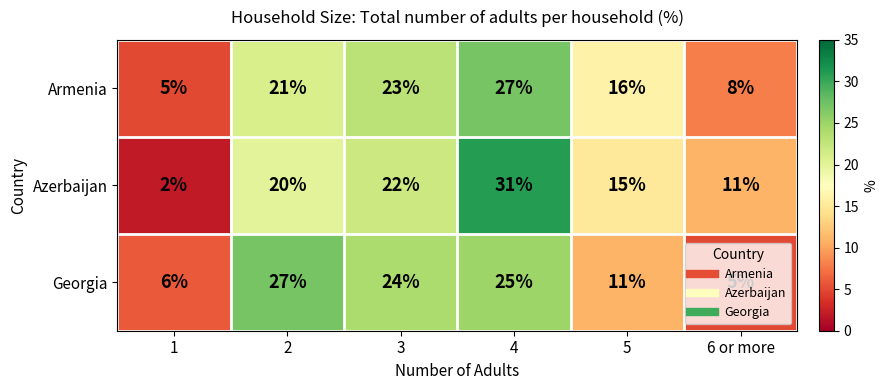

What is the sum of the Georgia values at 6 or more and 5?

16